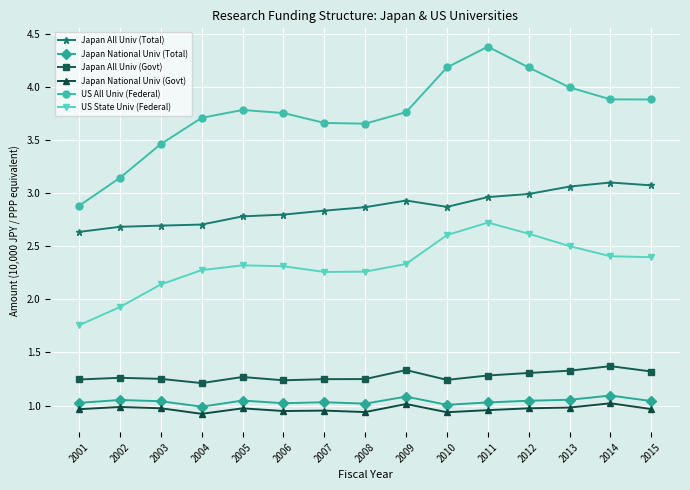

True or false: Japan All Univ (Govt) has more than 0 points higher than both neighbors.

True